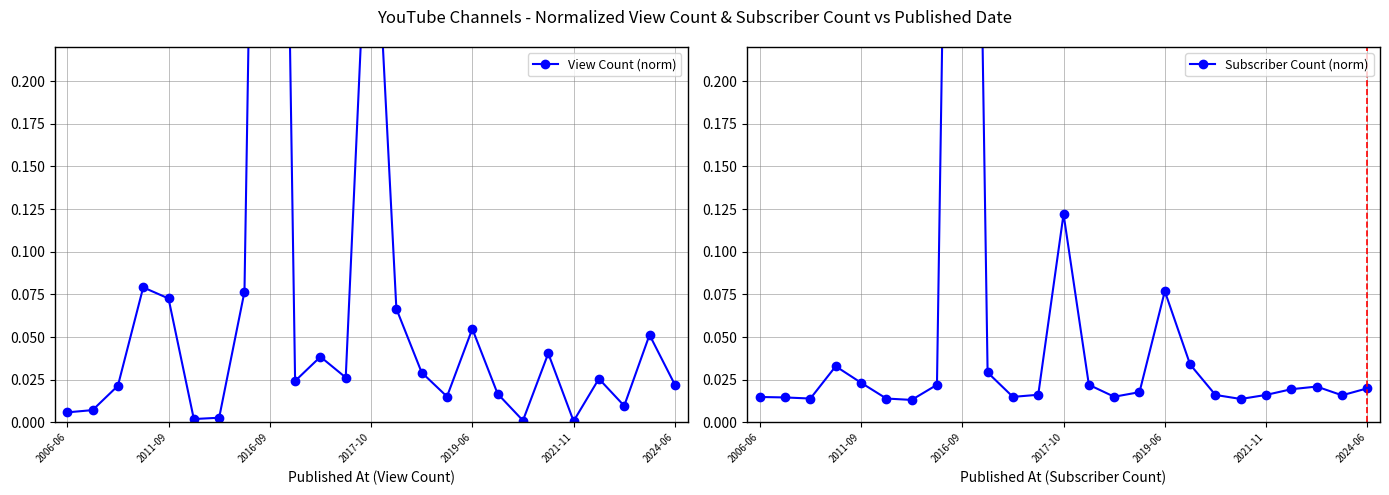

Reading left to right, what are all the values shown in this chart?

View Count (norm): 0.0	0.0	0.0	0.1	0.1	0.0	0.0	0.1	1.0	0.0	0.0	0.0	0.4	0.1	0.0	0.0	0.1	0.0	0.0	0.0	0.0	0.0	0.0	0.1	0.0
Subscriber Count (norm): 0.0	0.0	0.0	0.0	0.0	0.0	0.0	0.0	1.0	0.0	0.0	0.0	0.1	0.0	0.0	0.0	0.1	0.0	0.0	0.0	0.0	0.0	0.0	0.0	0.0